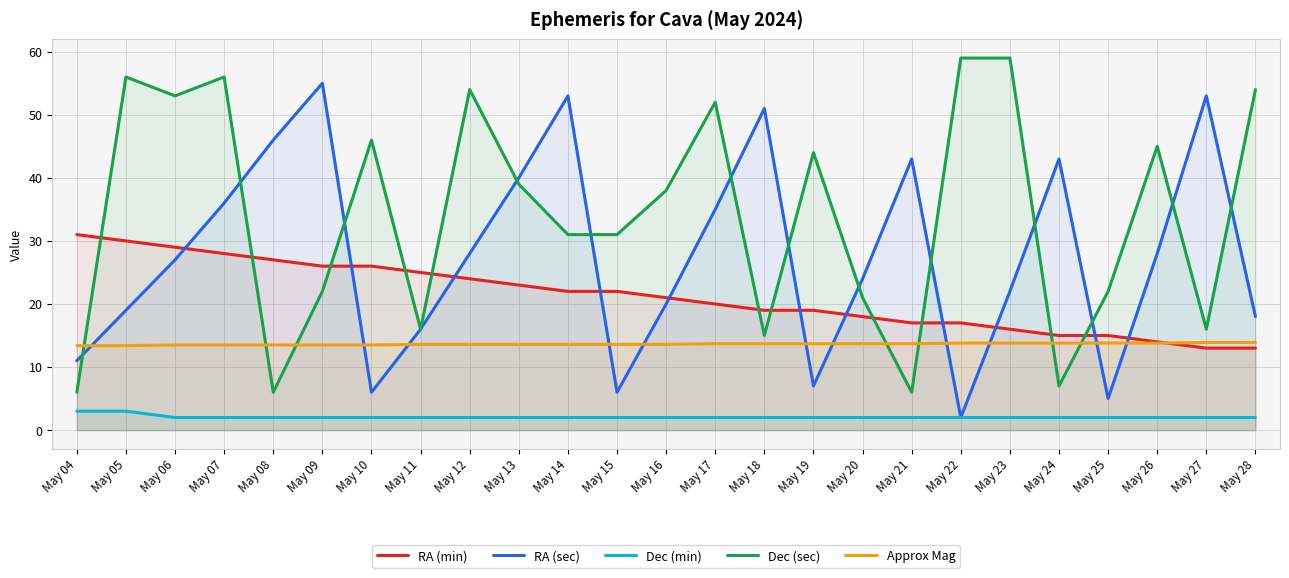

What is the minimum value for RA (sec)?

2.0